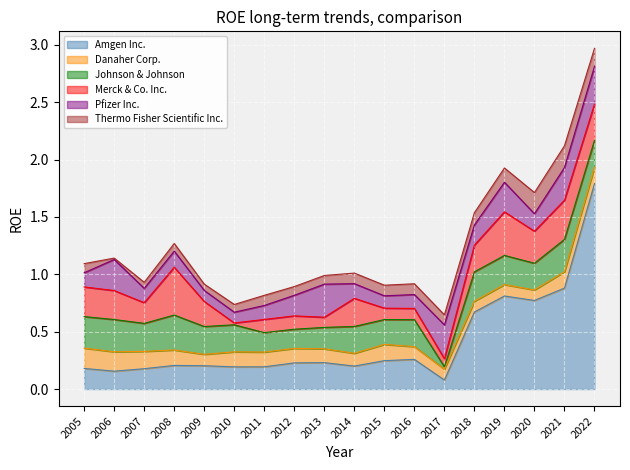

How many lines are shown in the chart?

6